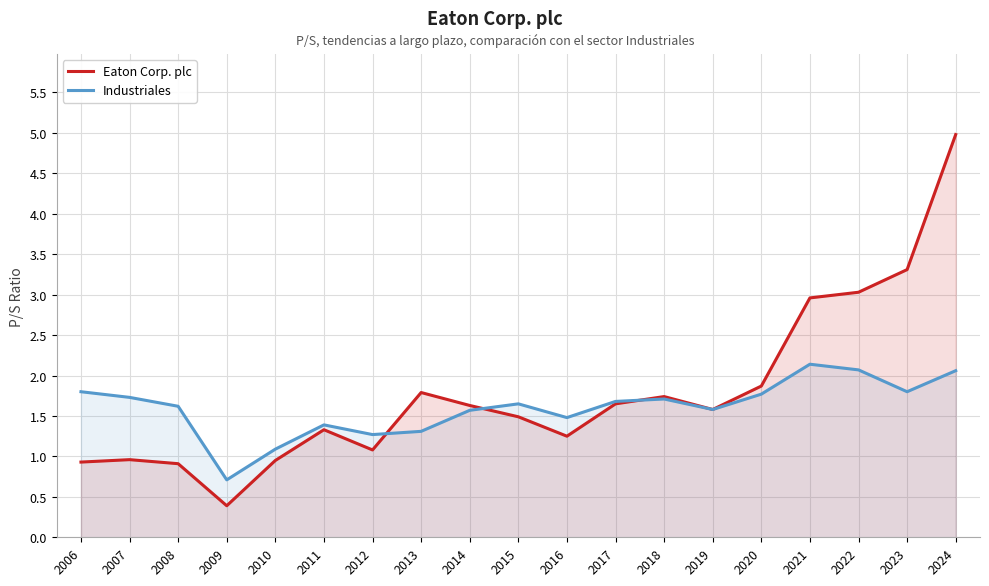

Is the value of Eaton Corp. plc at 2017 greater than the value of Industriales at 2022?

No